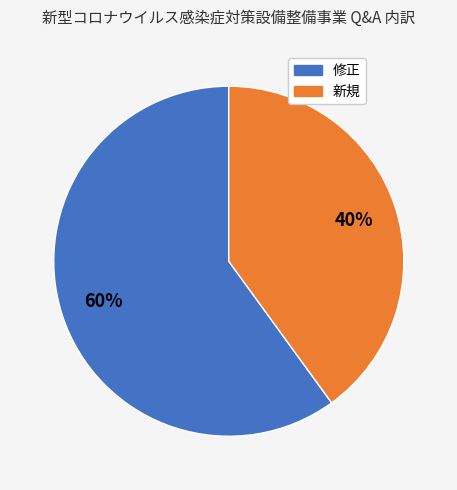

Combined, do 修正 and 新規 account for over 50%?

Yes